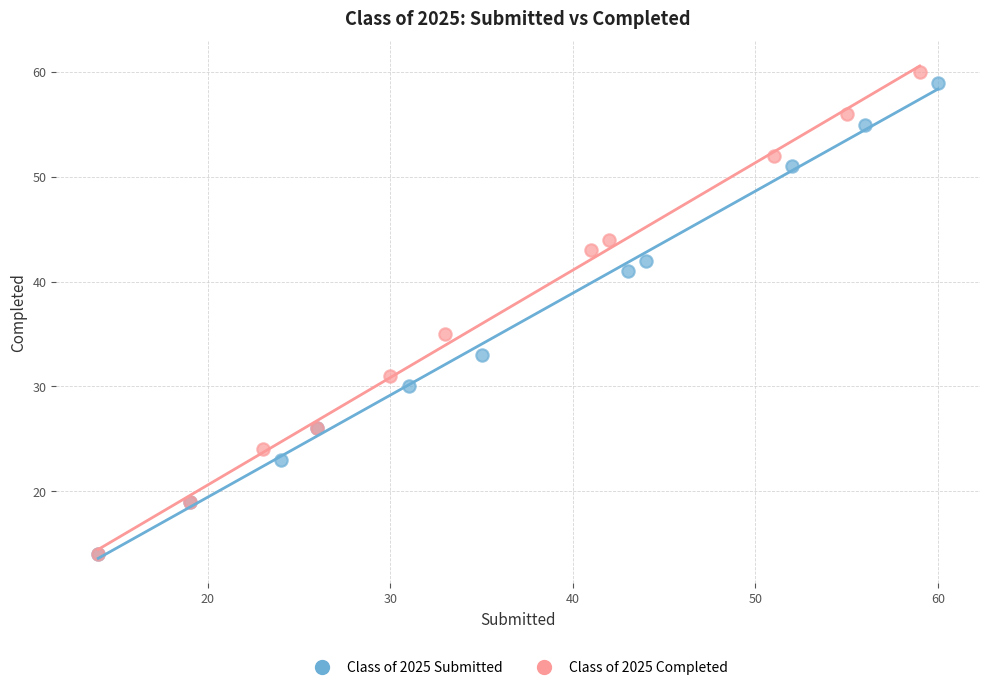

Which series has the largest Y range (max minus min)?

Class of 2025 Completed